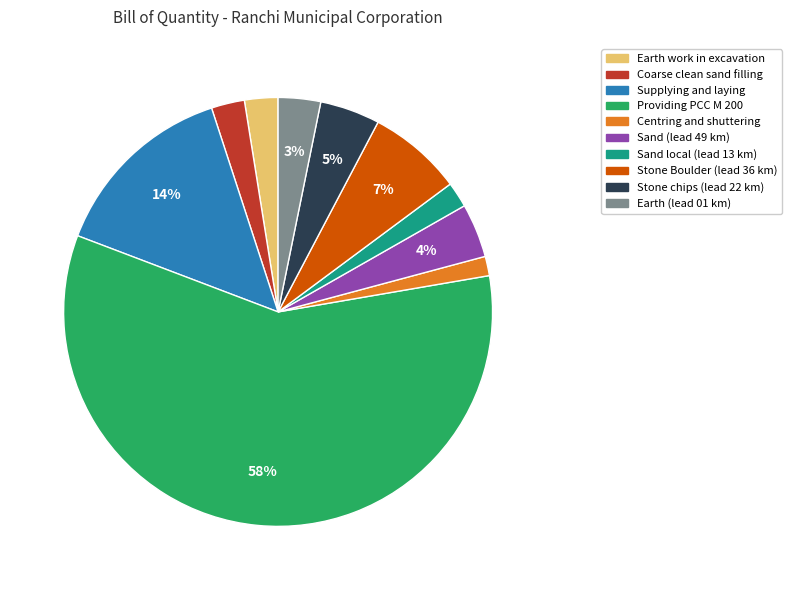

How many slices are in this pie chart?

10